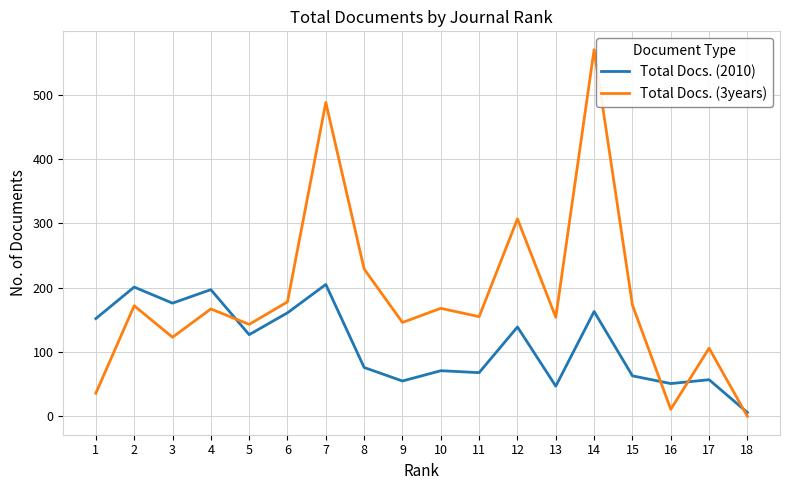

How many values in Total Docs. (3years) are above zero?

17